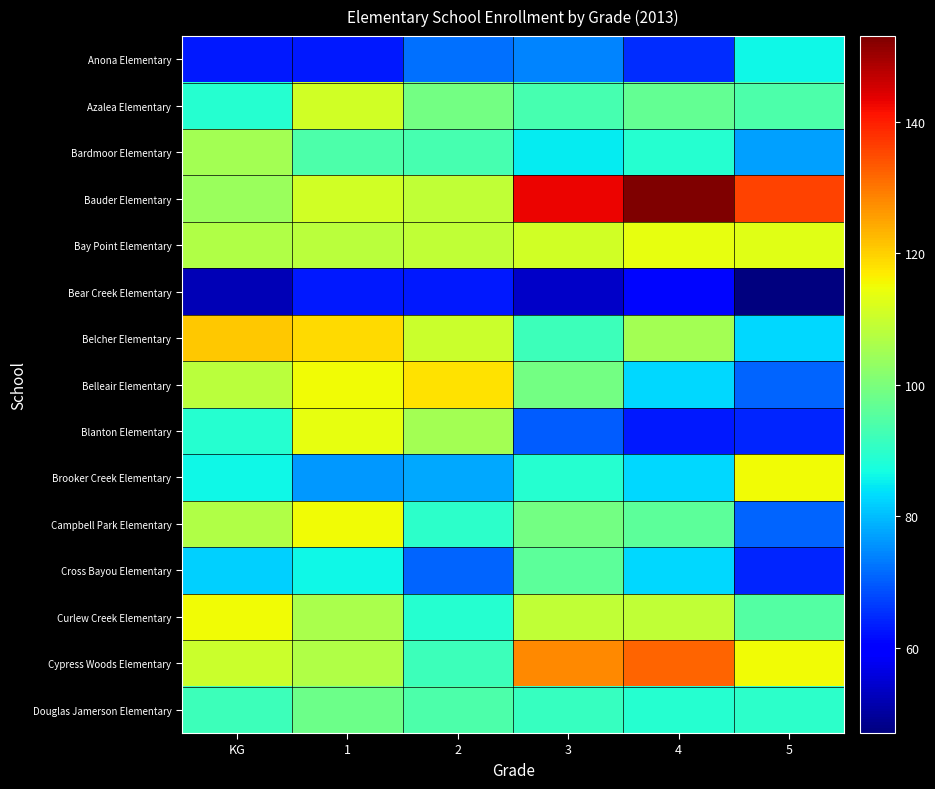

Reading left to right, extract all data points from this chart.

Anona Elementary: KG=63	1=63	2=72	3=74	4=65	5=86
Azalea Elementary: KG=89	1=111	2=99	3=93	4=97	5=94
Bardmoor Elementary: KG=105	1=94	2=93	3=85	4=89	5=77
Bauder Elementary: KG=104	1=111	2=109	3=143	4=153	5=136
Bay Point Elementary: KG=107	1=108	2=109	3=111	4=114	5=113
Bear Creek Elementary: KG=52	1=63	2=63	3=54	4=61	5=47
Belcher Elementary: KG=121	1=119	2=110	3=92	4=105	5=83
Belleair Elementary: KG=108	1=115	2=118	3=99	4=83	5=71
Blanton Elementary: KG=89	1=114	2=105	3=70	4=63	5=64
Brooker Creek Elementary: KG=86	1=76	2=78	3=89	4=83	5=115
Campbell Park Elementary: KG=107	1=115	2=90	3=99	4=96	5=71
Cross Bayou Elementary: KG=82	1=86	2=71	3=96	4=83	5=64
Curlew Creek Elementary: KG=115	1=106	2=89	3=109	4=109	5=95
Cypress Woods Elementary: KG=110	1=107	2=92	3=128	4=132	5=115
Douglas Jamerson Elementary: KG=92	1=98	2=94	3=91	4=89	5=90